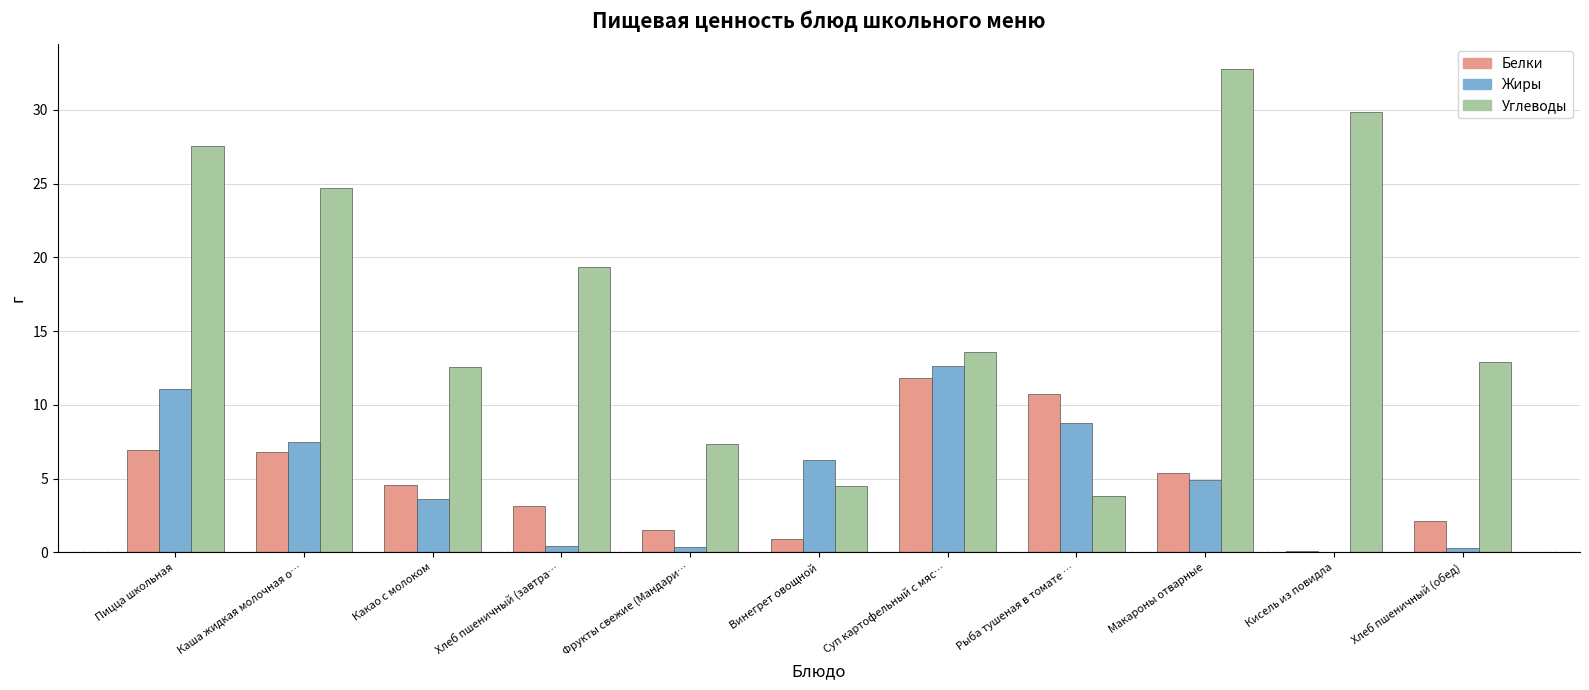

Which label corresponds to the largest value in the chart?

Макароны отварные